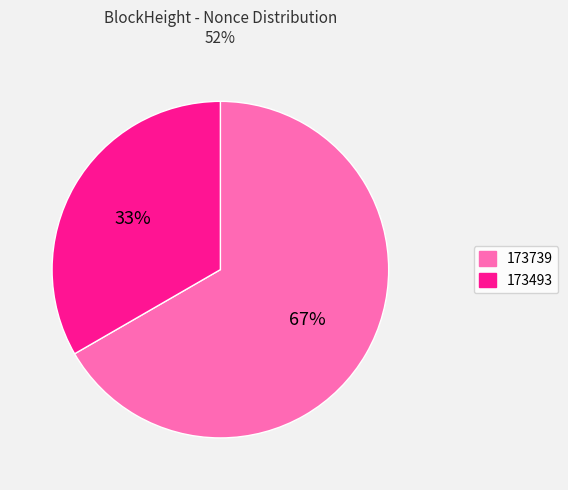

To the nearest percent, what percentage of the pie is 173739?

67%